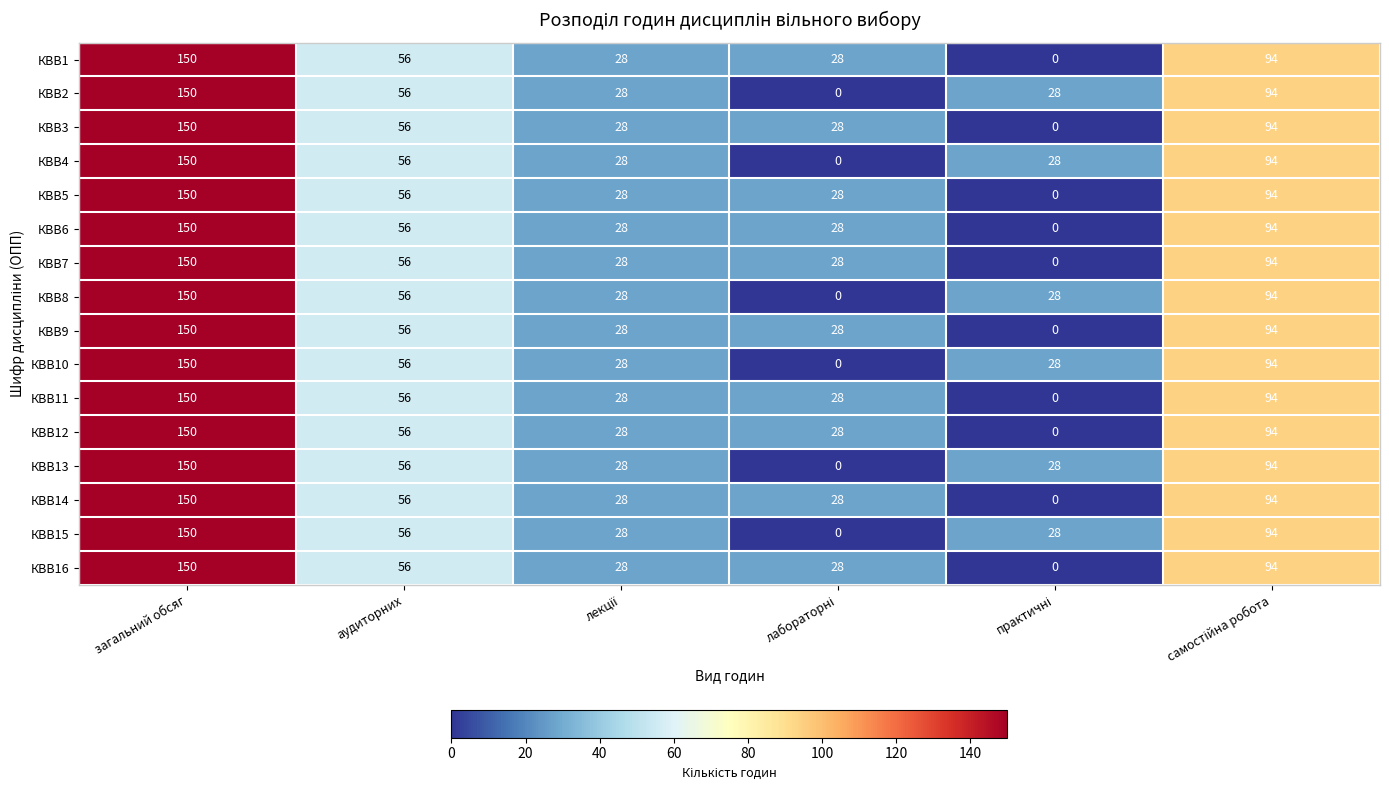

Count the КВВ9 values in the range 28 to 94.

4